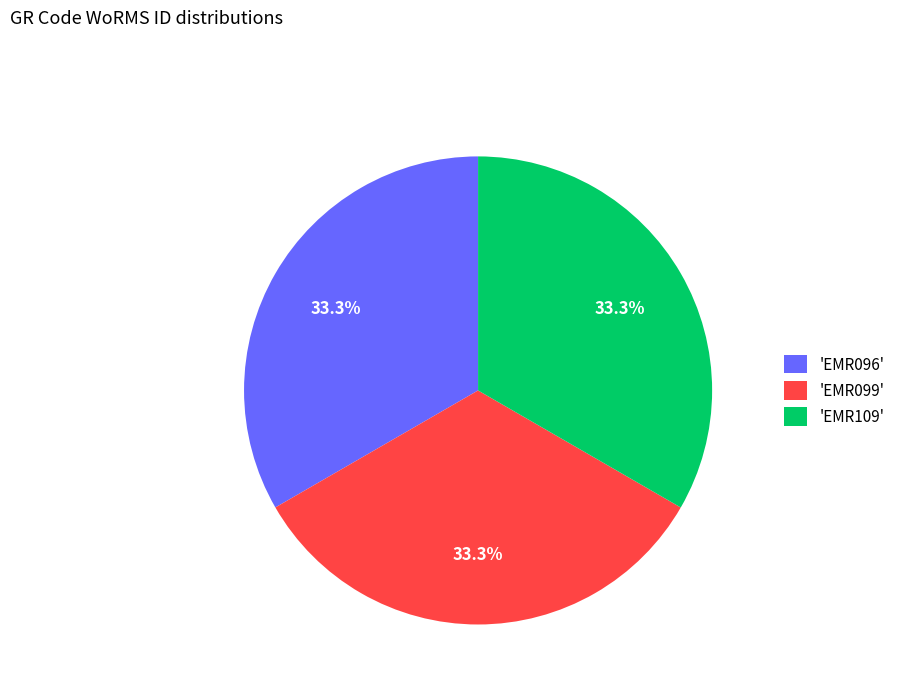

How many segments does this pie chart have?

3